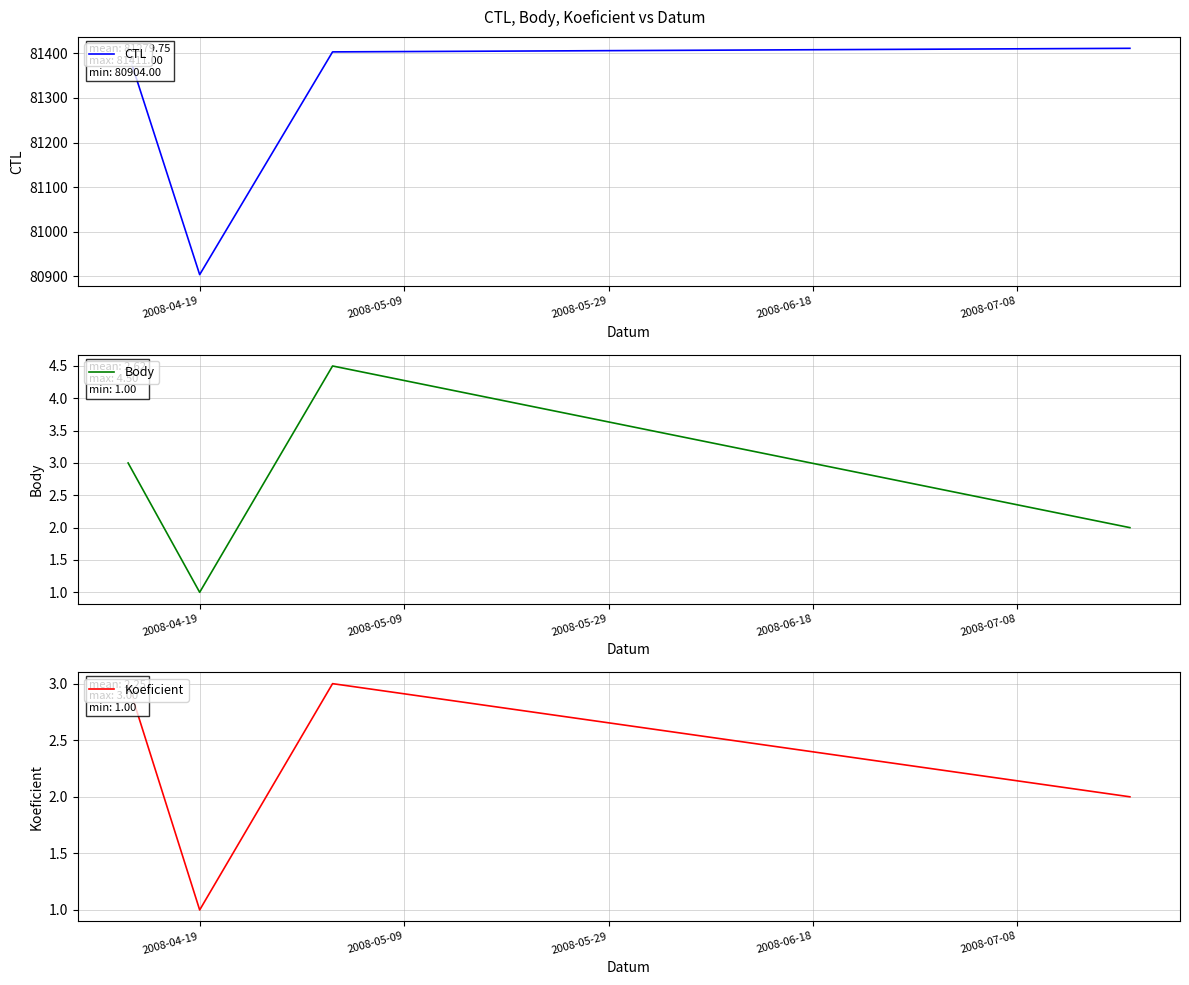

What is the maximum value for CTL?

81411